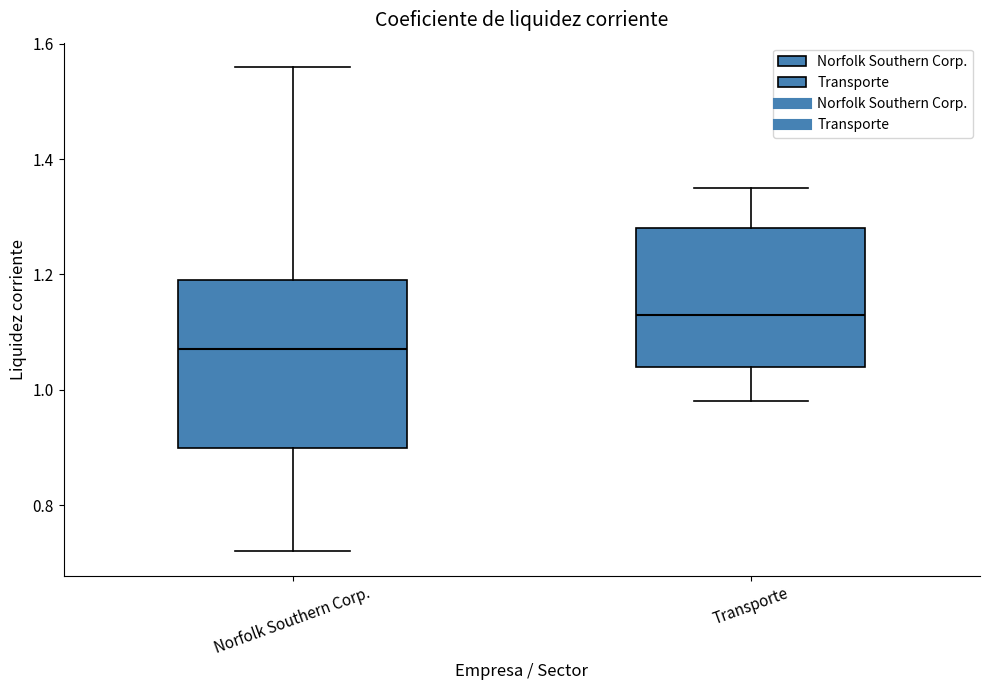

Reading left to right, transcribe this box plot: for each box, give where its median line is, the range the box spans, and where its two whiskers end, as read against the y-axis. The values are not printed on the chart, so give them approximately, as read against the axis.

Norfolk Southern Corp.: median 1.08, box 0.90 to 1.20, whiskers 0.72 to 1.56
Transporte: median 1.14, box 1.04 to 1.28, whiskers 0.98 to 1.36